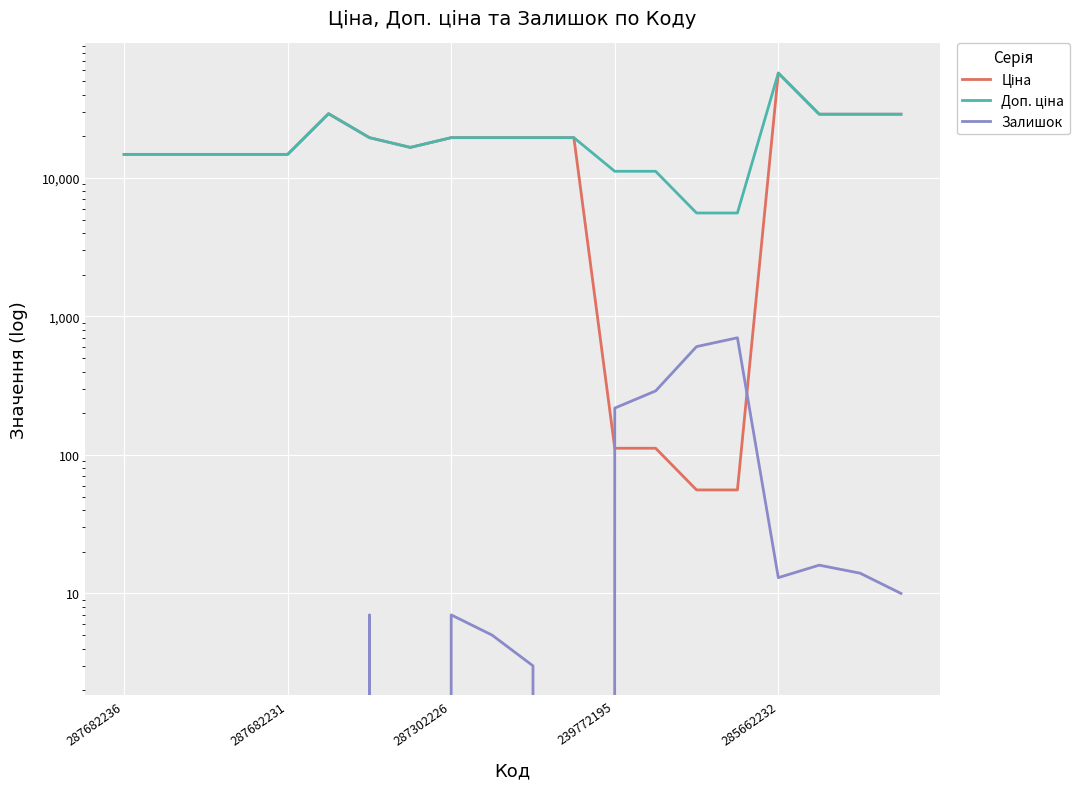

Where is the first local minimum for Ціна?

7